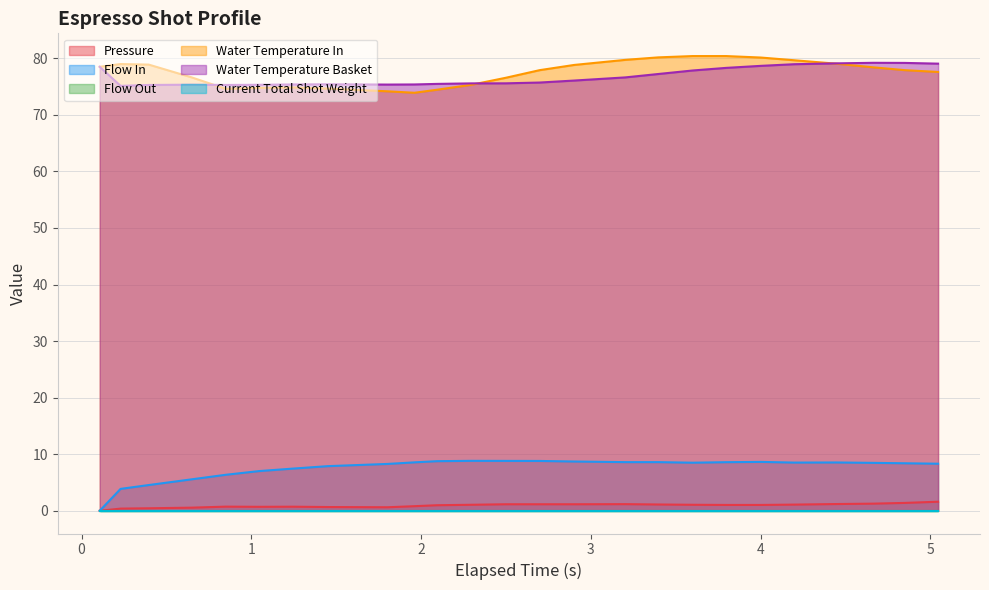

Is the value of pressure at 15 greater than the value of water_temperature_in at 22?

No